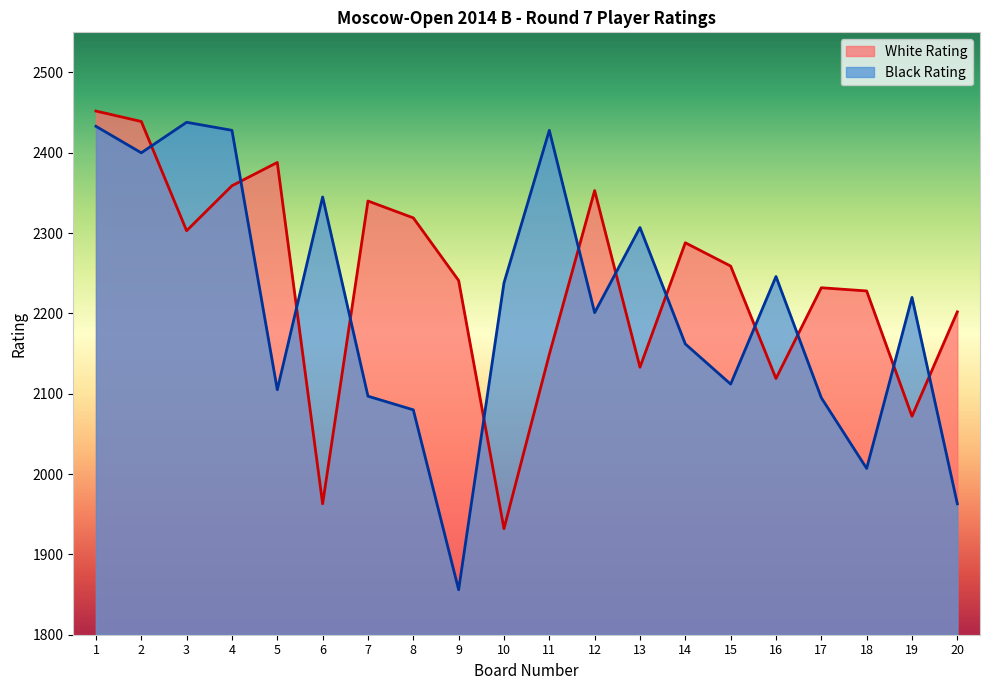

True or false: White Rating has a value of 534 at 15.

False